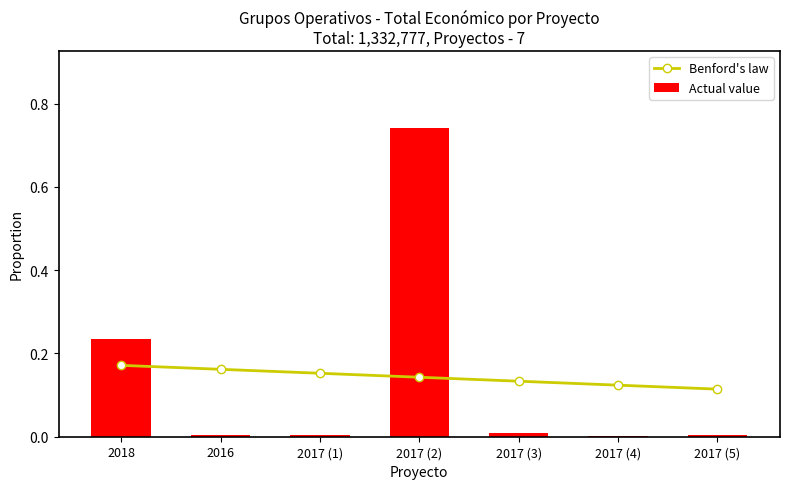

At which label is Actual value closest to 0?

2017 (4)